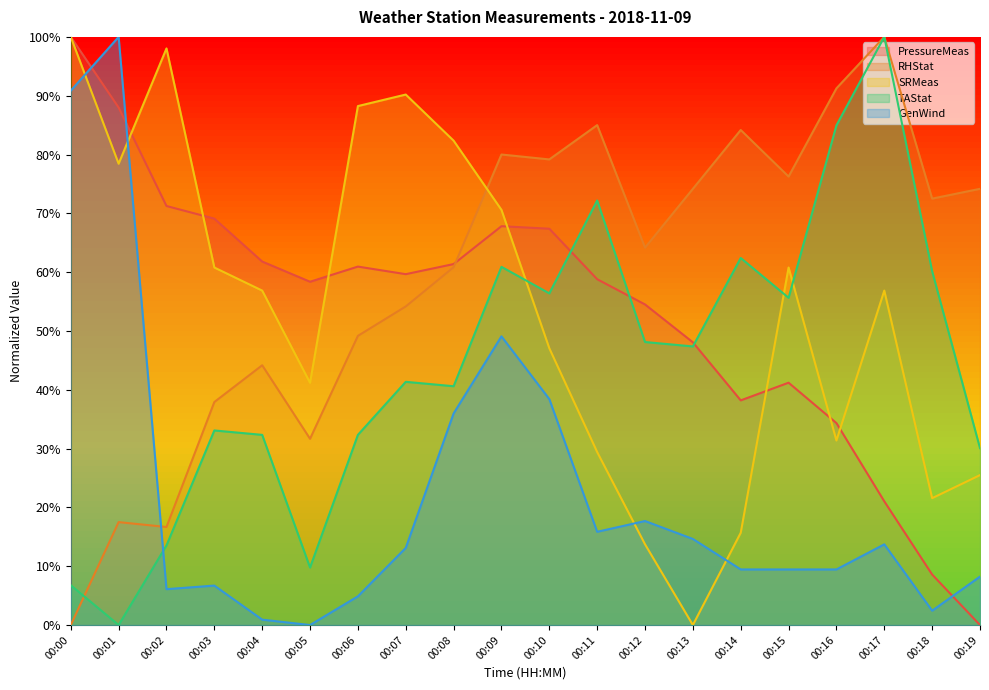

Read the PressureMeas value at 00:16.

0.3